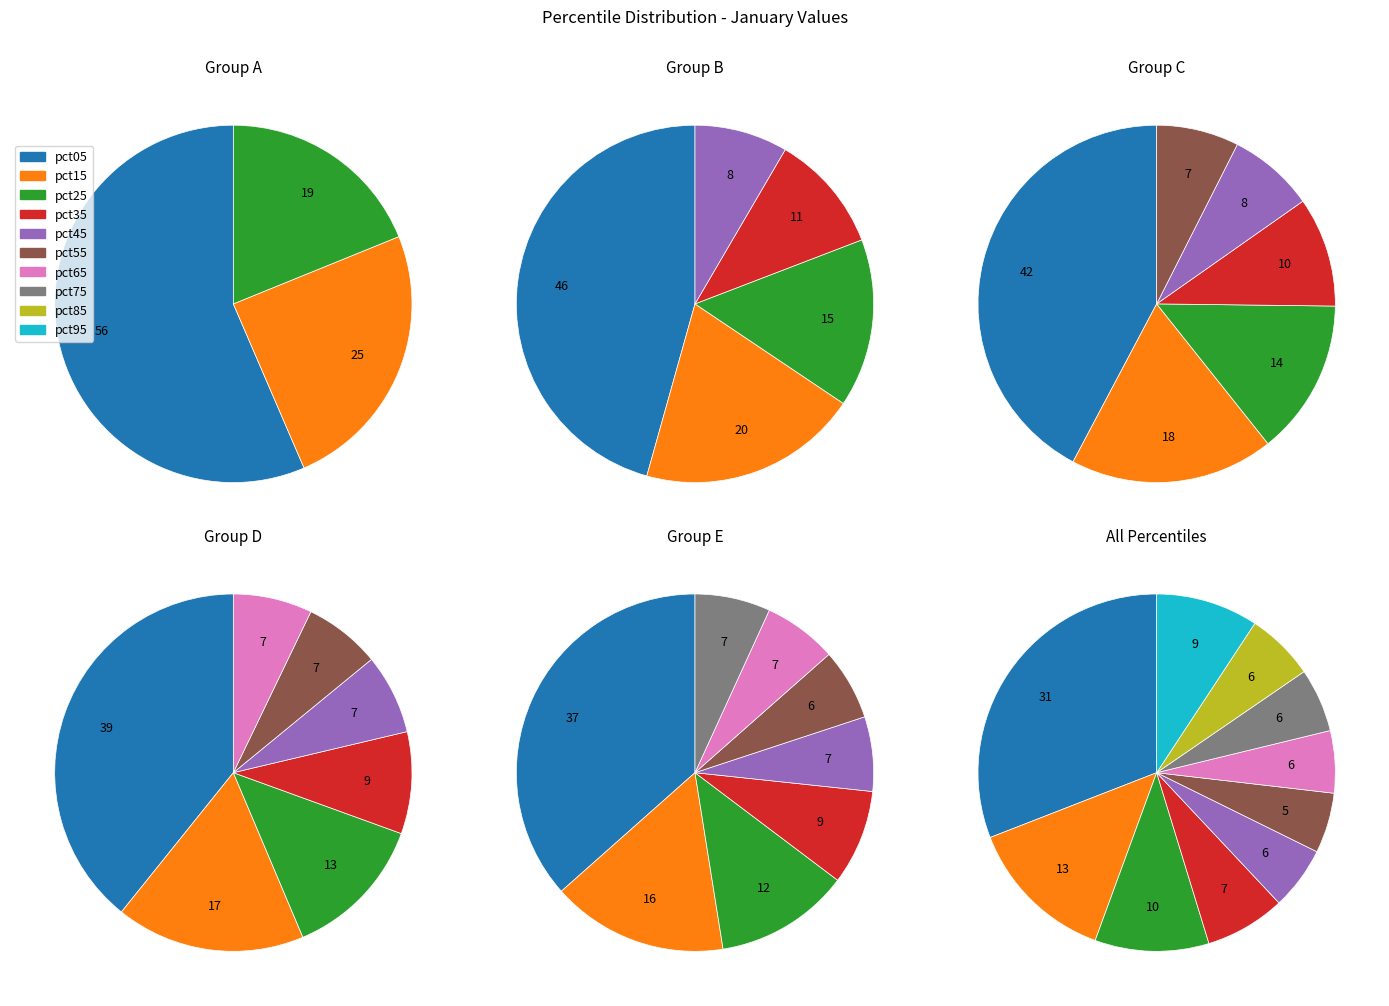

Rank the categories by value from lowest to highest.

pct55, pct65, pct45, pct75, pct85, pct35, pct95, pct25, pct15, pct05